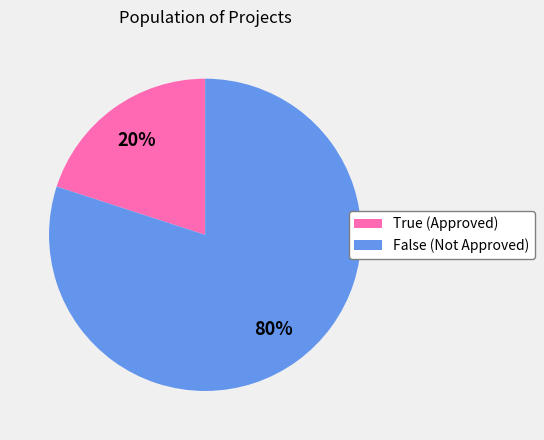

Does True represent more than half of the total?

No